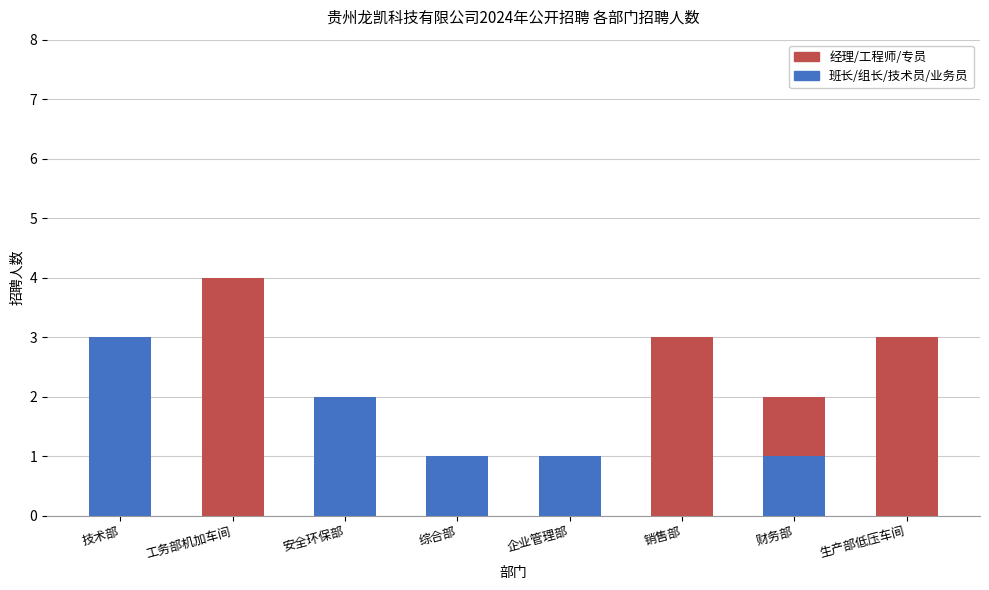

True or false: 经理/工程师/专员 has a value of 1 at 综合部.

True